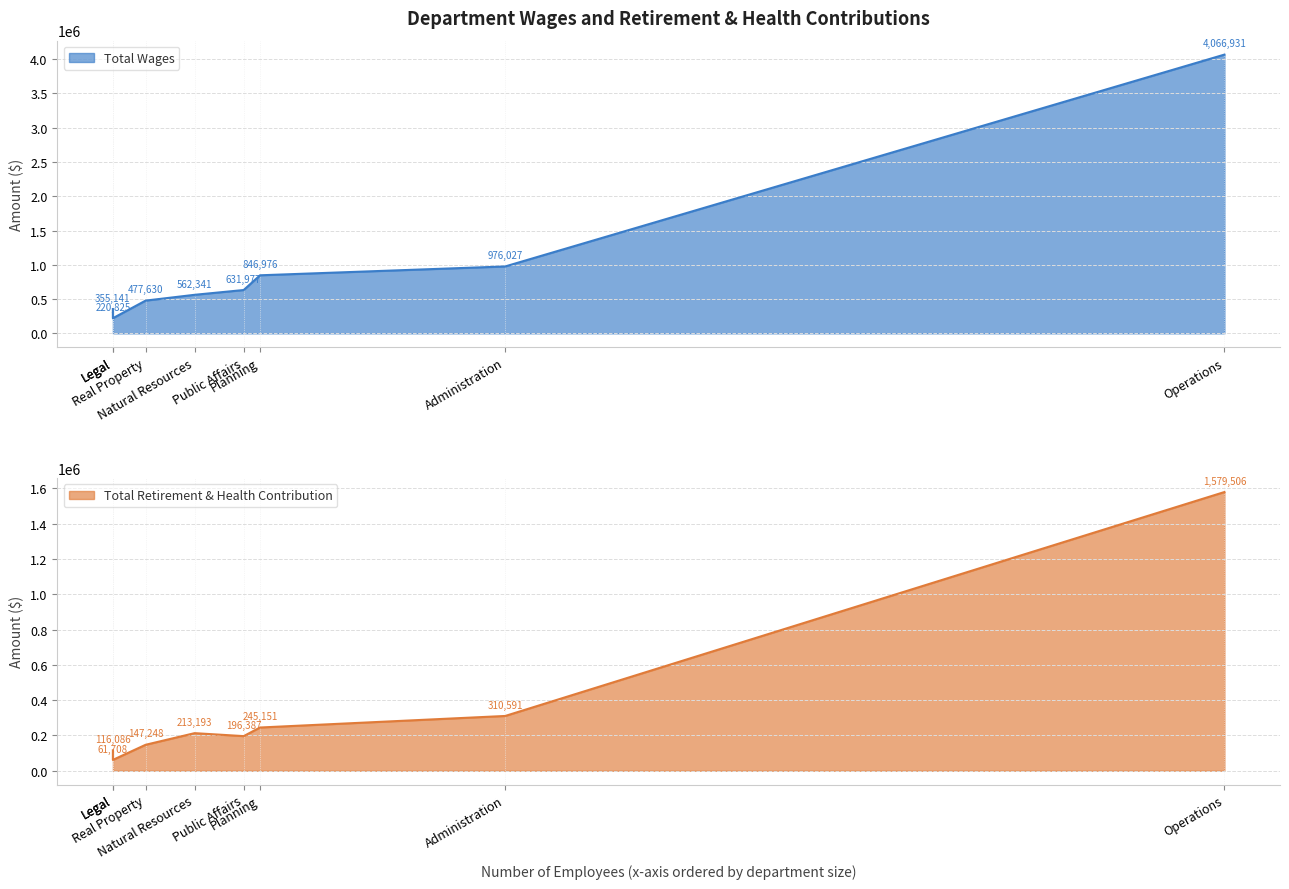

True or false: Total Wages and Total Retirement & Health Contribution cross at least once.

False